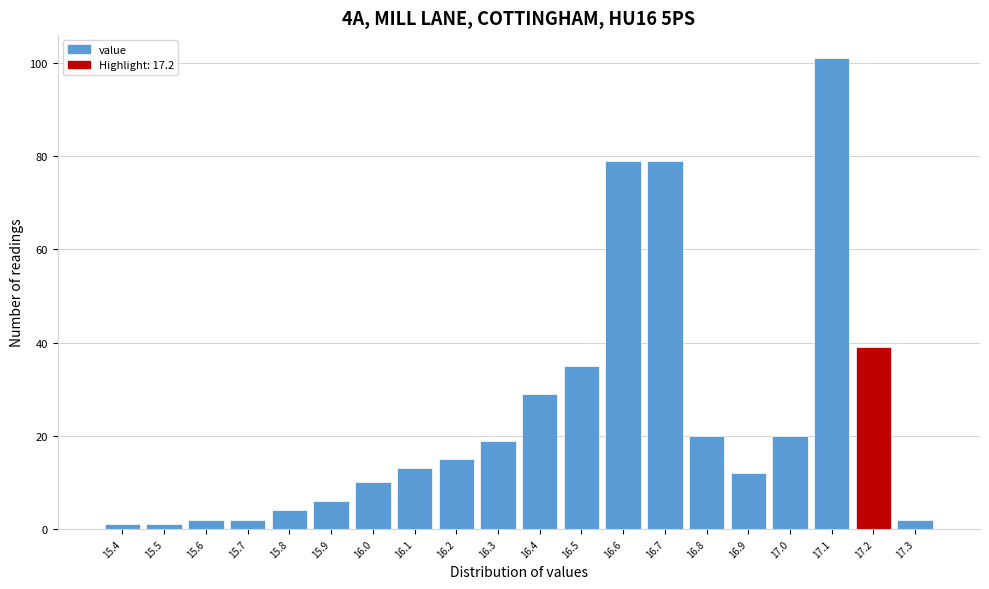

Reading right to left, extract all data points from this chart.

17.3=2	17.2=39	17.1=101	17.0=20	16.9=12	16.8=20	16.7=79	16.6=79	16.5=35	16.4=29	16.3=19	16.2=15	16.1=13	16.0=10	15.9=6	15.8=4	15.7=2	15.6=2	15.5=1	15.4=1